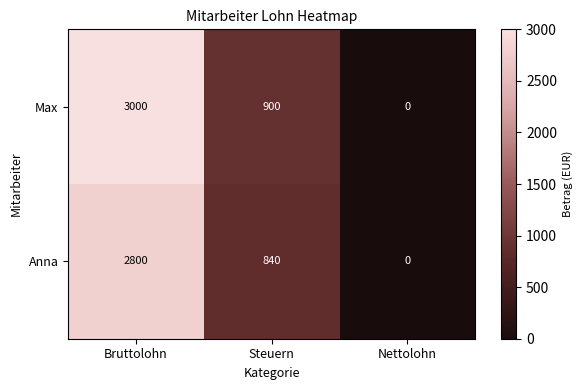

How many data points does each series have?

3